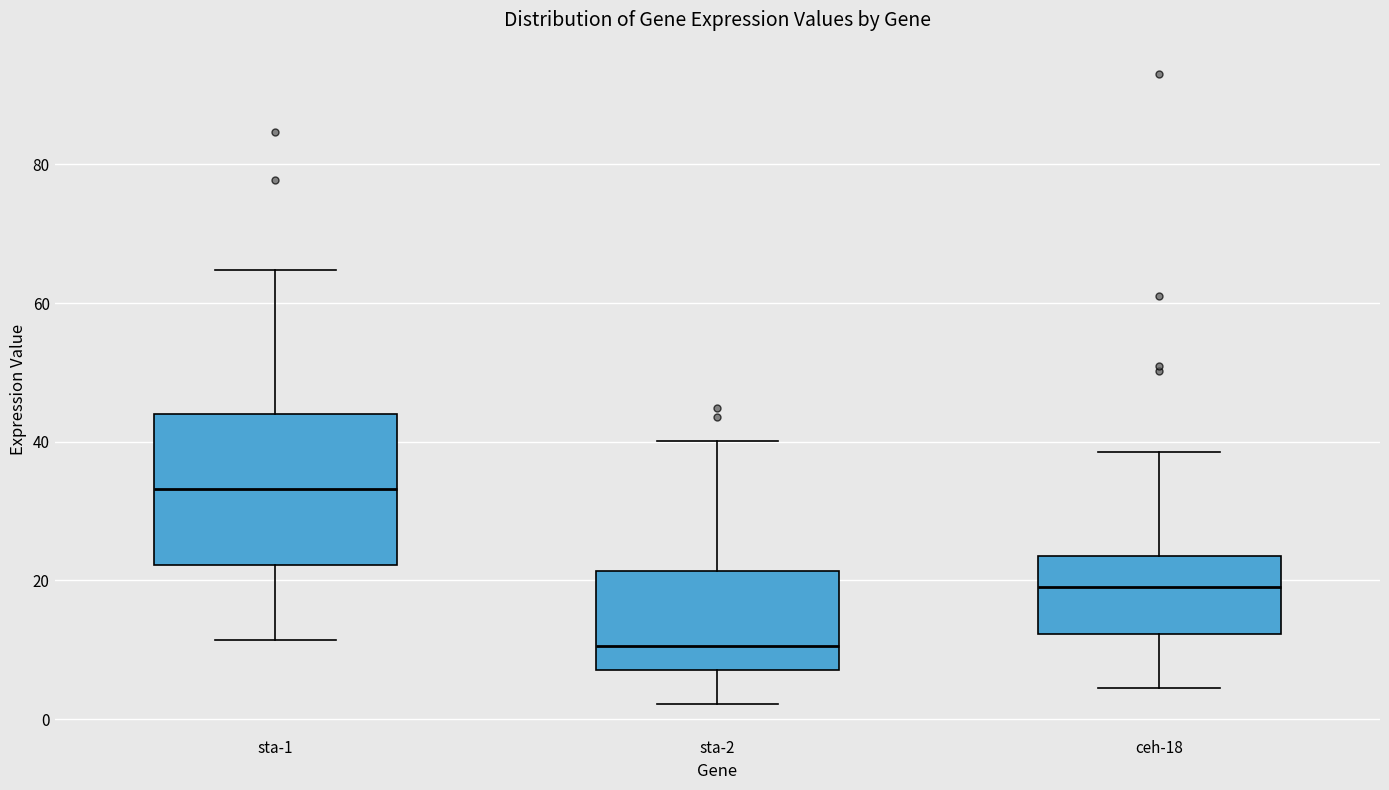

Which box has the lowest median line?

sta-2